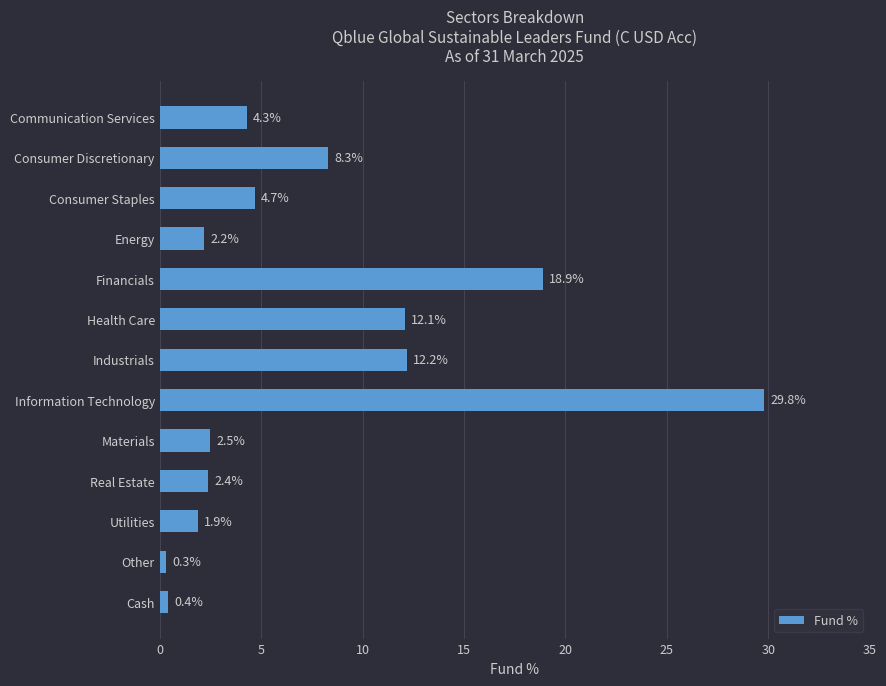

How many values are below 4?

6